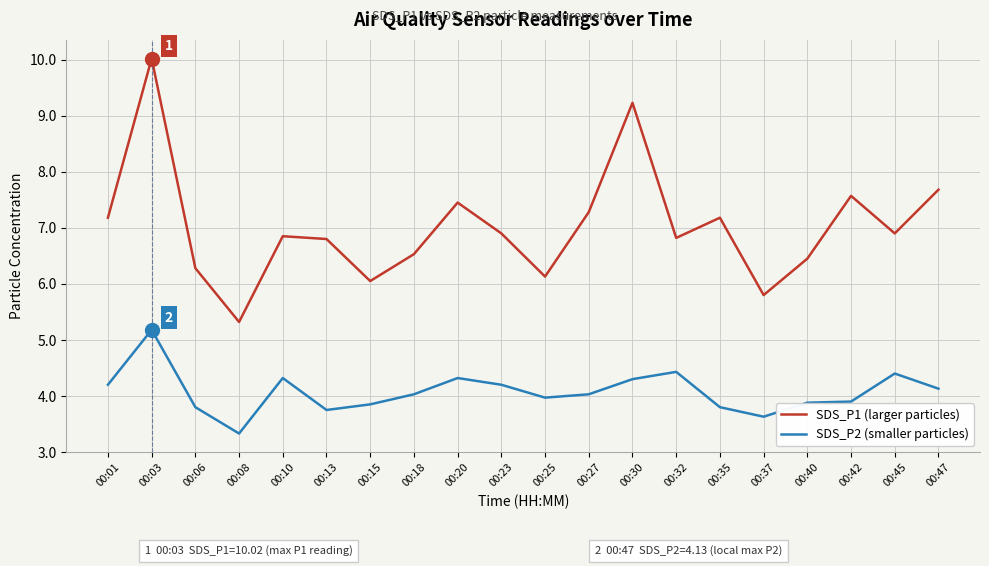

What is the sum of all SDS_P1 (larger particles) values?

140.4